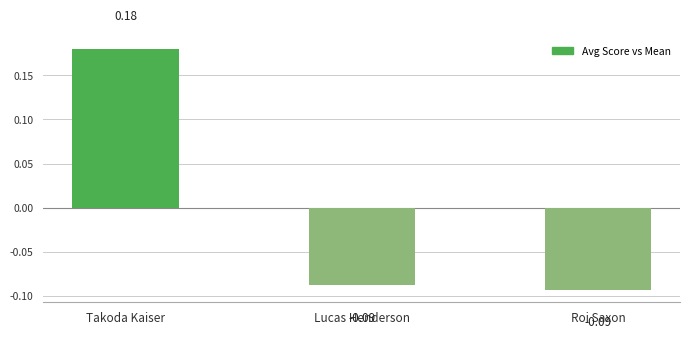

How many values are between 0 and 1?

1